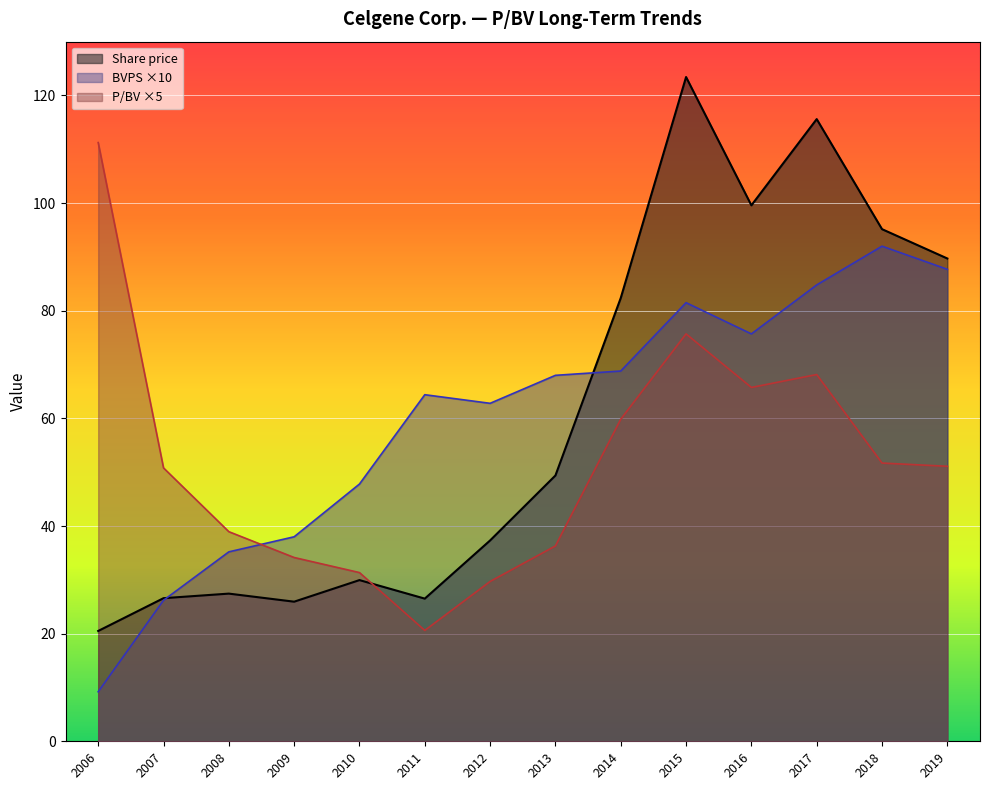

How many lines are shown in the chart?

3